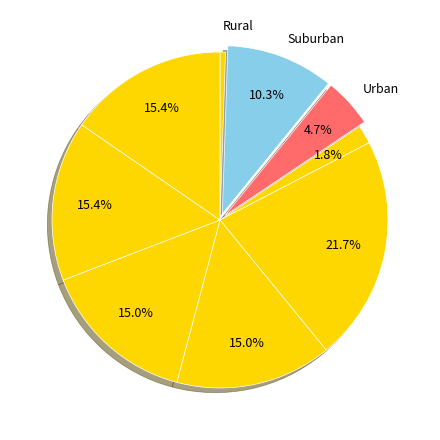

Is there a majority slice in this chart?

No